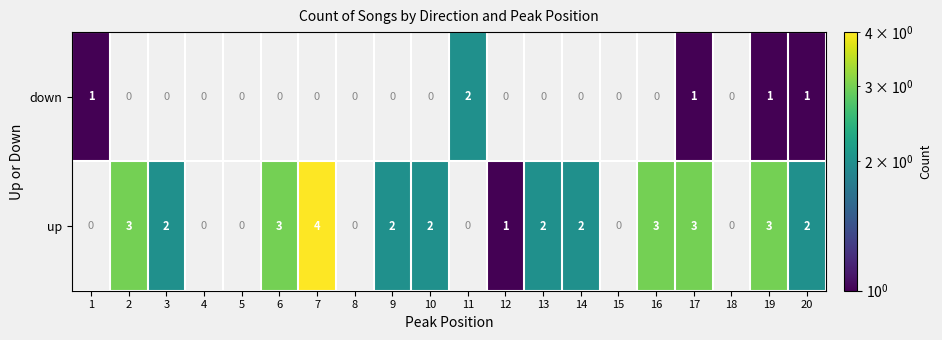

Count the up values in the range 0 to 3.

19